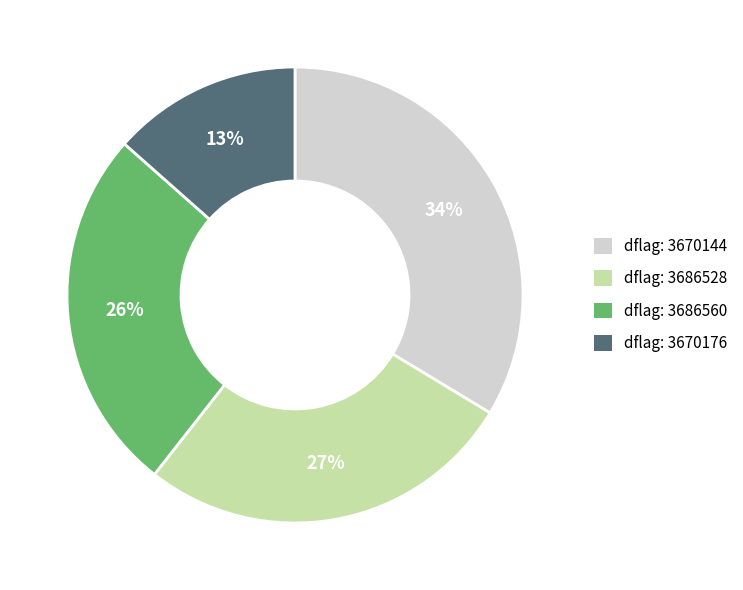

Which slice is the smallest?

dflag: 3670176